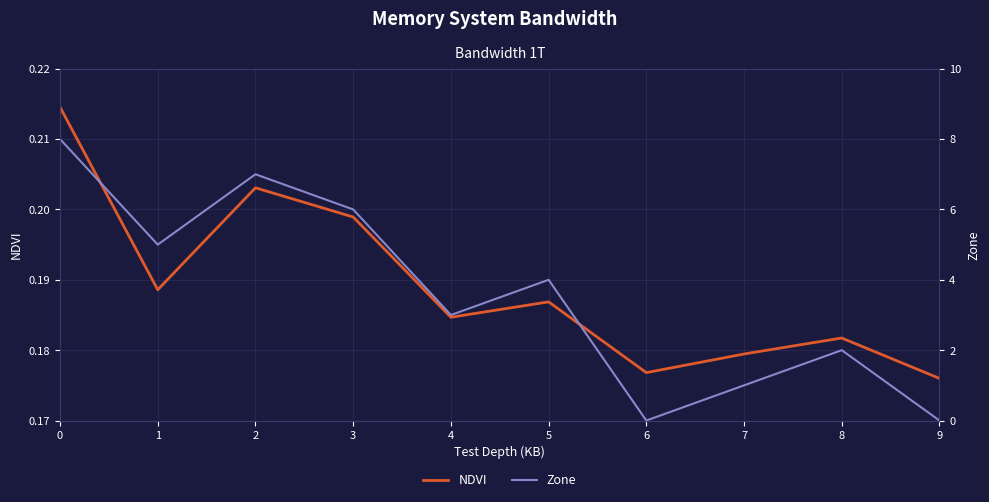

What is the approximate value of NDVI at 4?

0.2